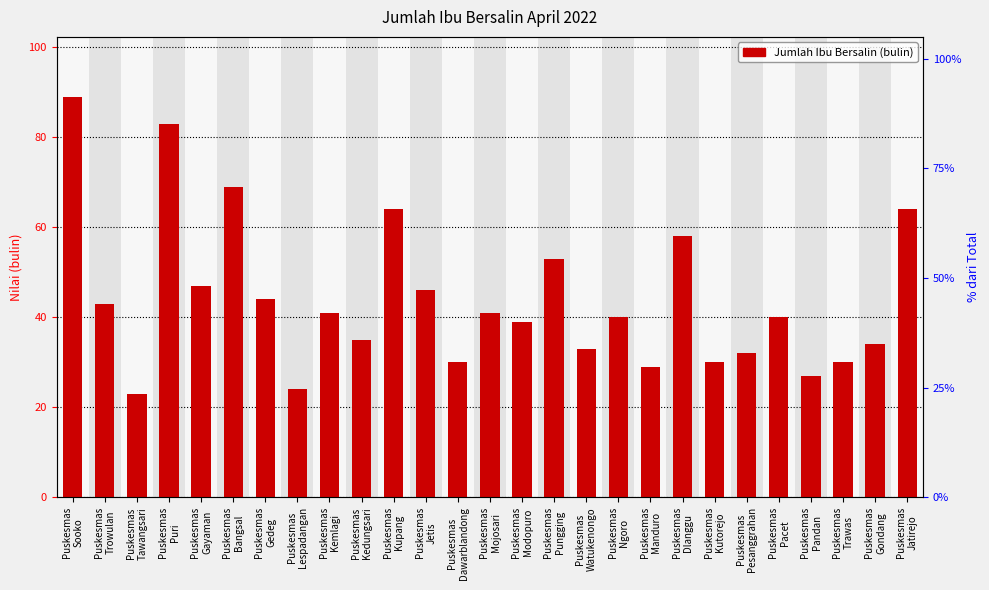

What is the value of the 11th bar from the left?

64